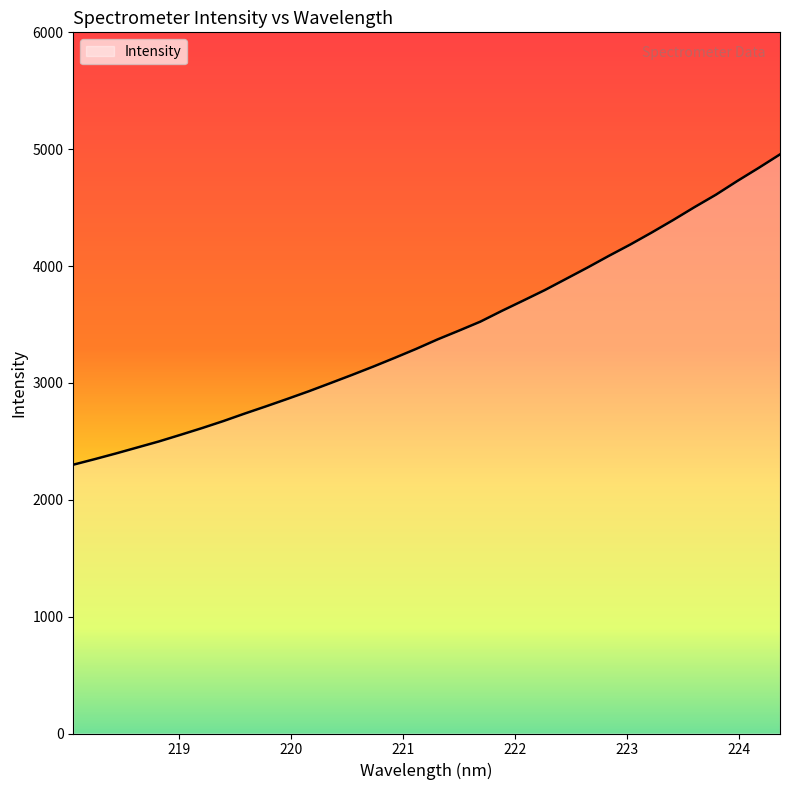

What is the maximum value shown in the chart?

4955.6